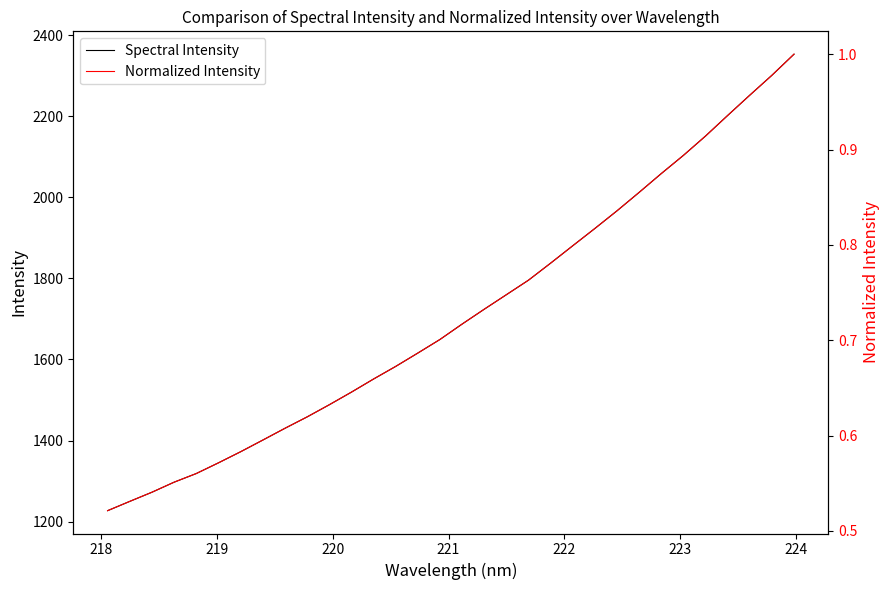

What is the lowest value of the Spectral Intensity series?

1226.8